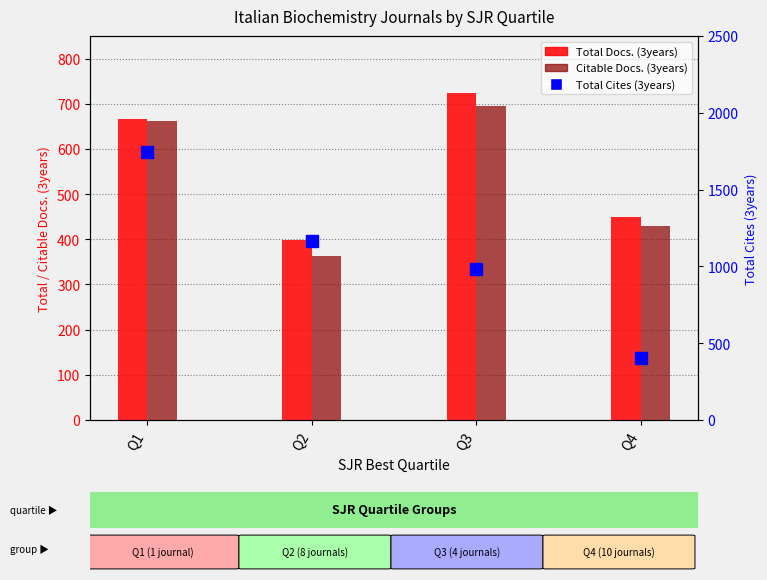

Where is Citable Docs. (3years) nearest to the value 530?

Q4